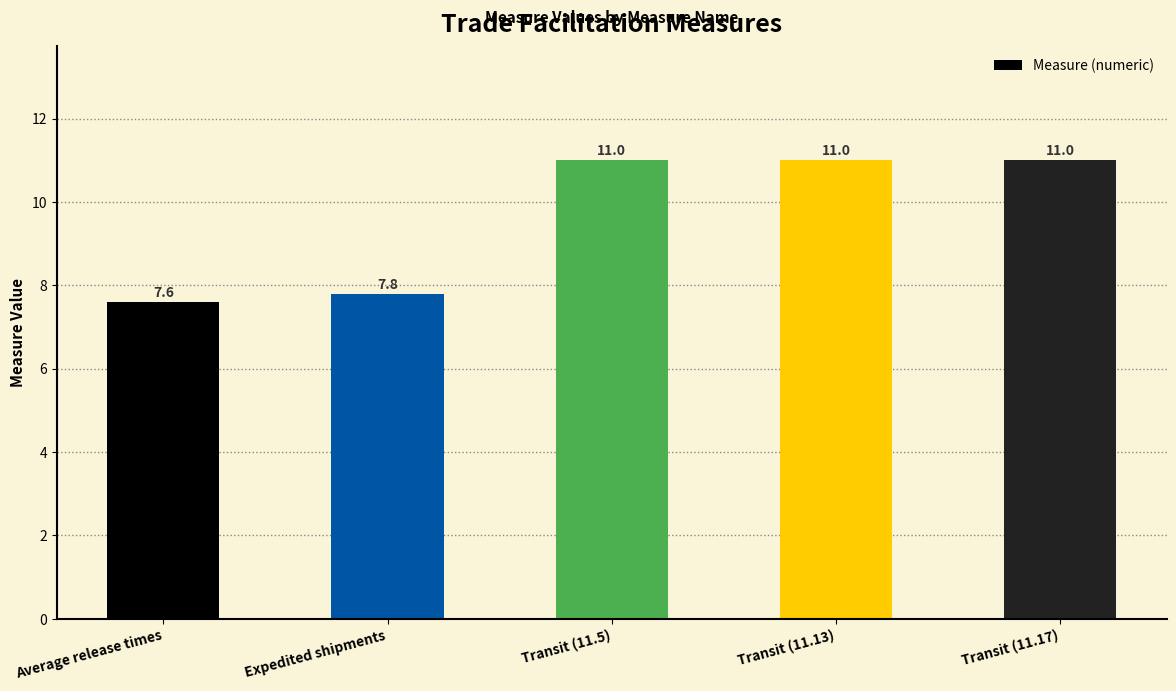

What is the label of the 1st bar from the right?

Transit (11.17)